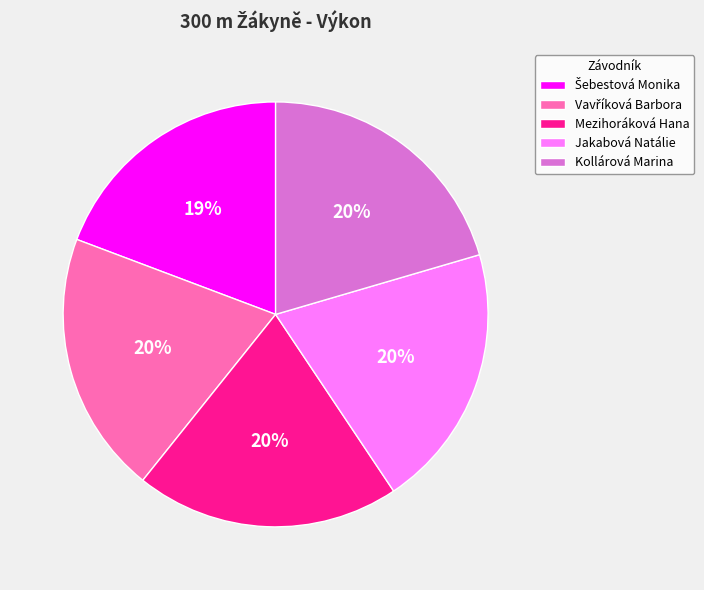

Is it true that Kollárová Marina is 26% of the pie?

False